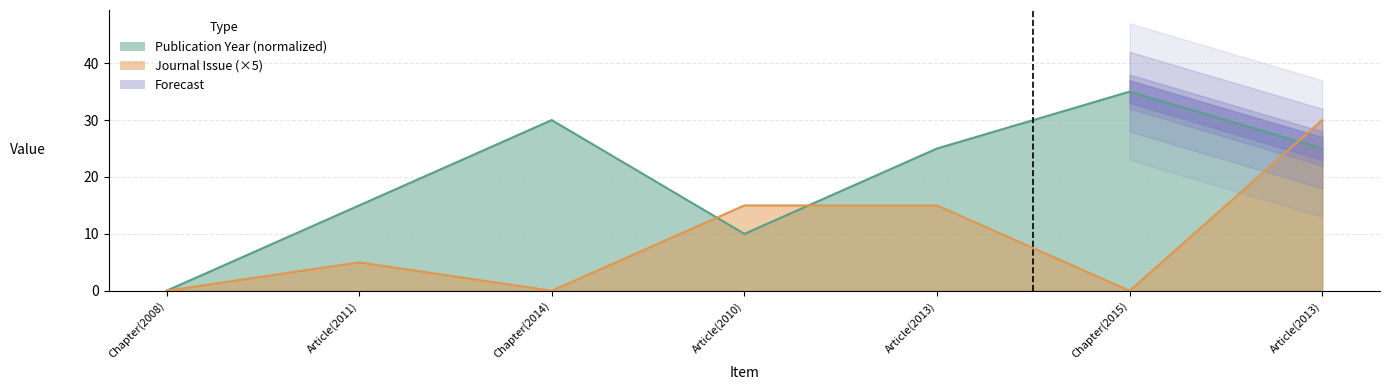

At which label does Publication Year first exceed 25?

Chapter(2014)